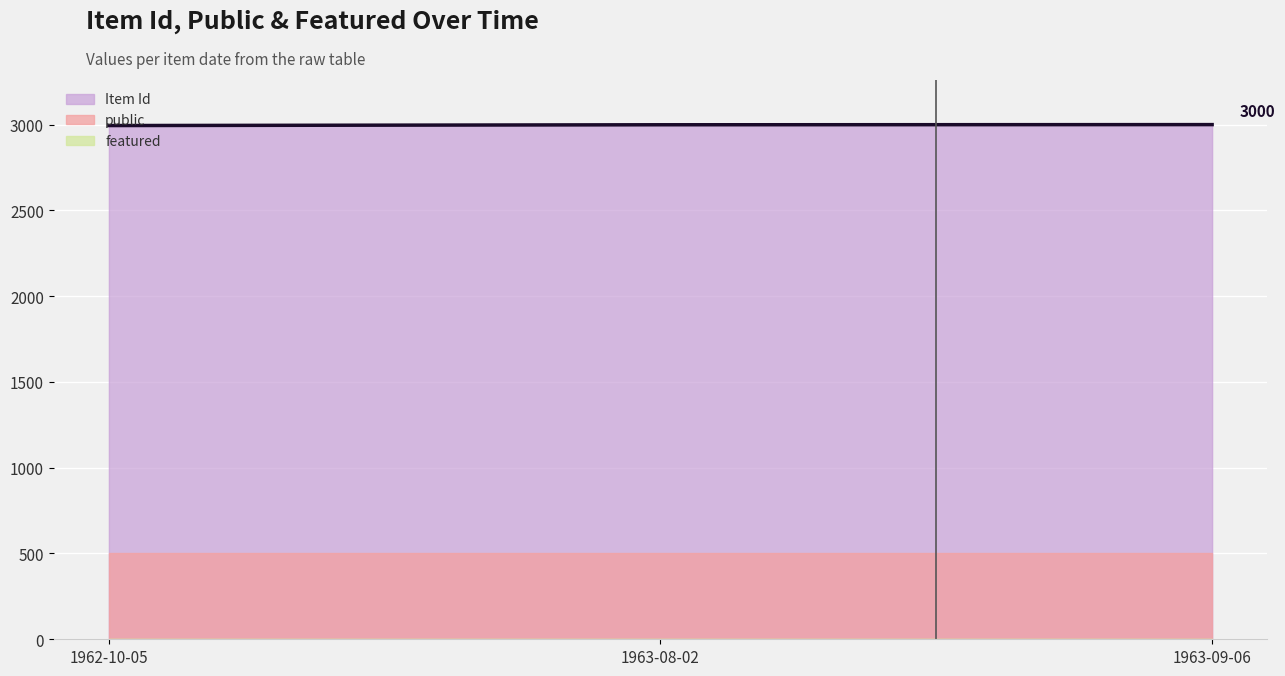

What position from the right is 1962-10-05?

3